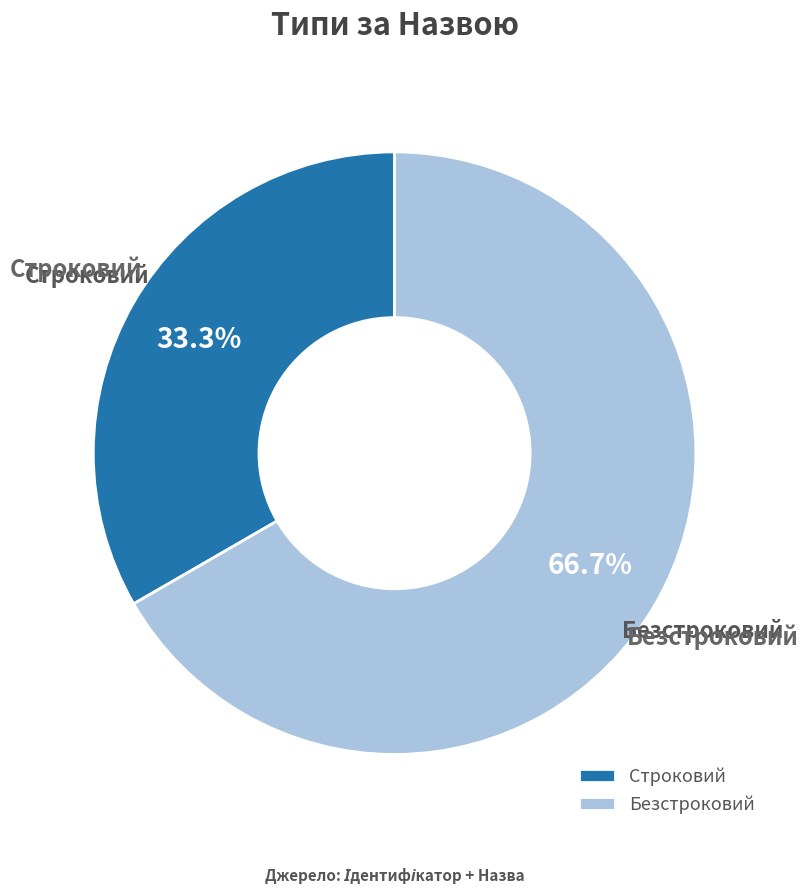

To the nearest percent, what is the combined percentage of Строковий and Безстроковий?

100%